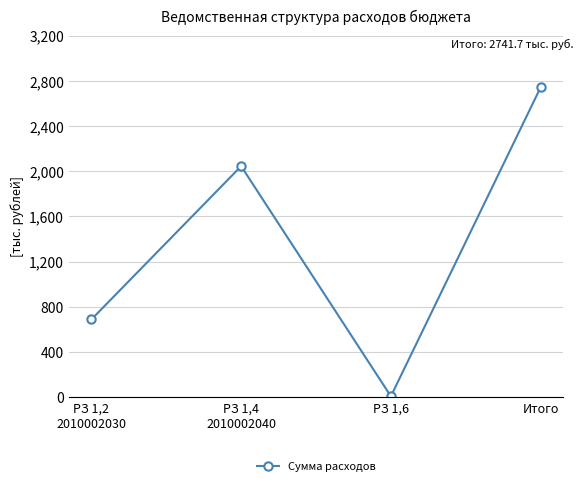

Reading right to left, what are all the values shown in this chart?

2741.7	8.4	2044.6	688.7